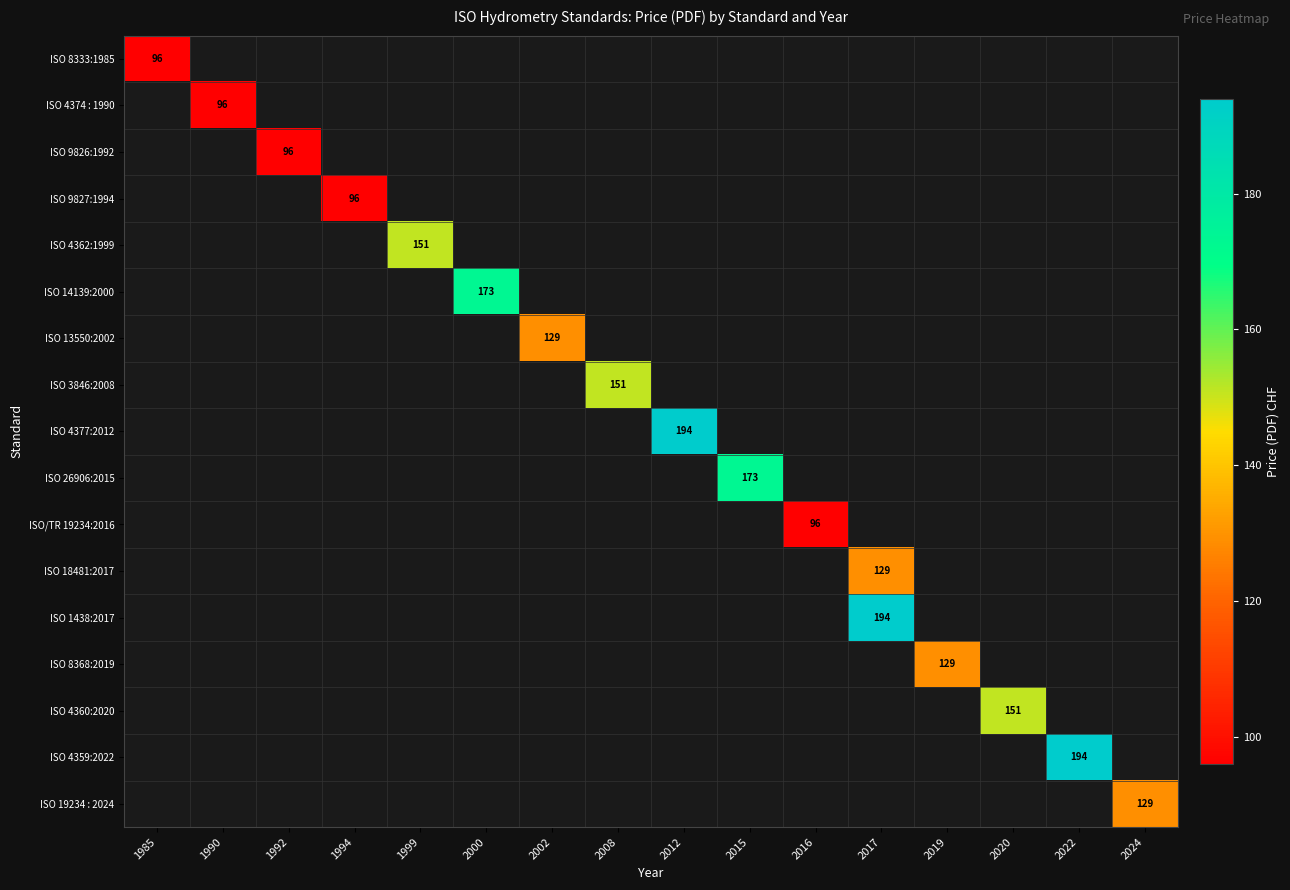

Which series has the widest spread of values?

ISO 8333:1985